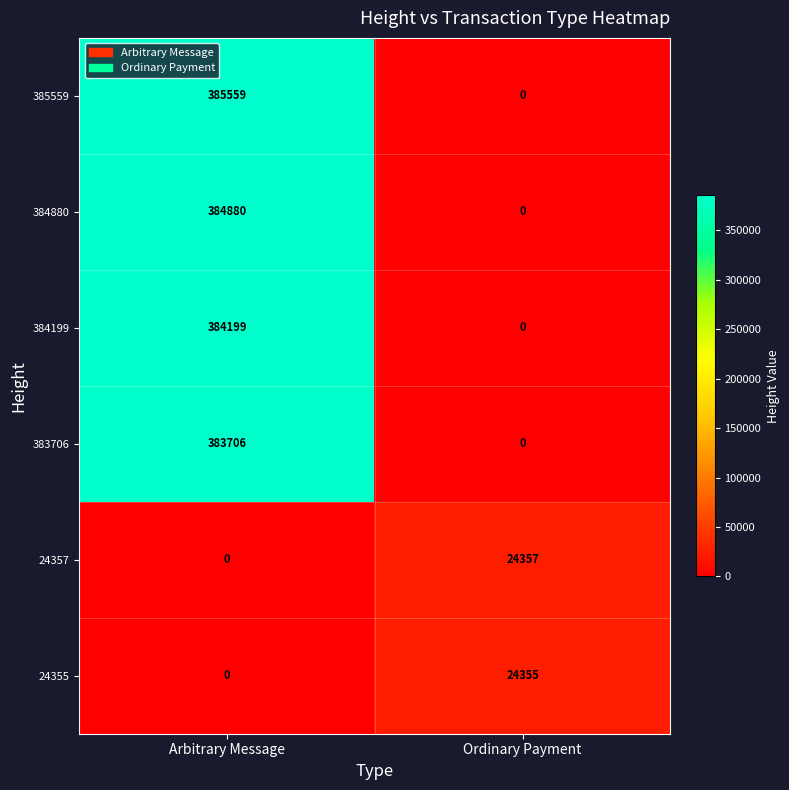

Which series changed the most between Arbitrary Message and Ordinary Payment?

385559